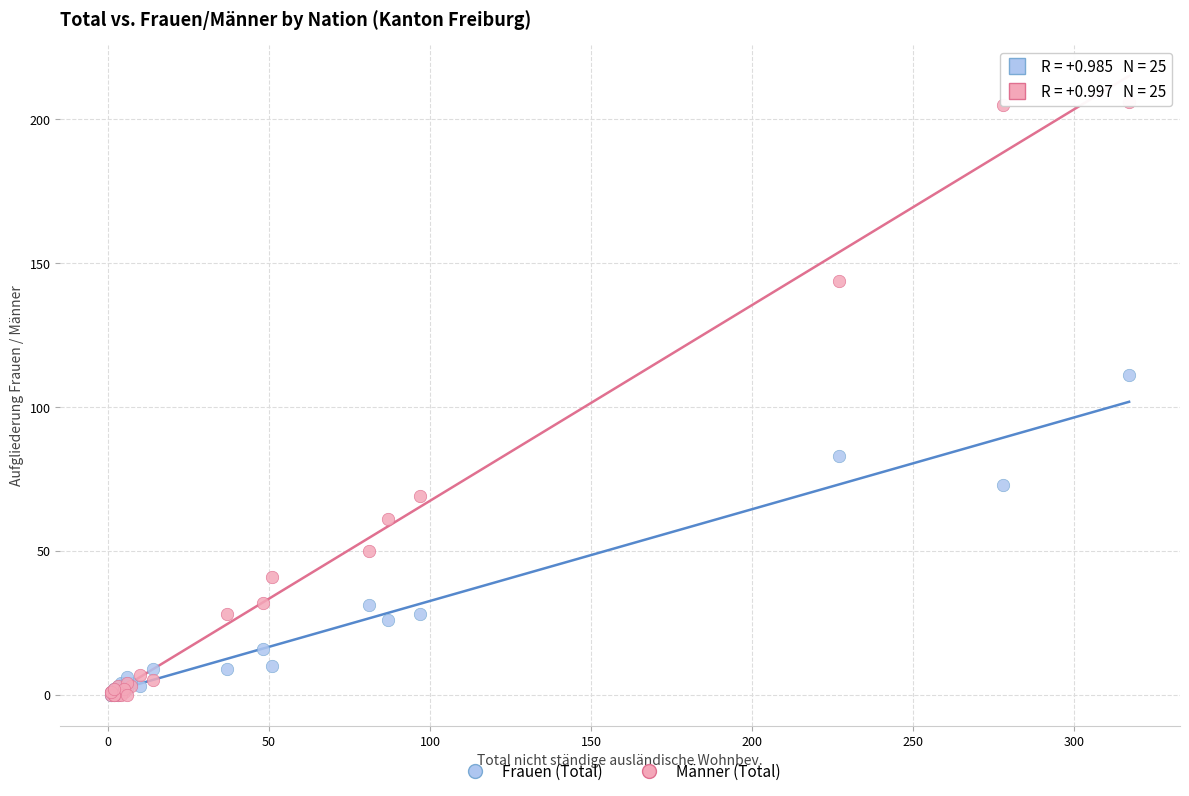

Across all series, what Y value is closest to 103?

111